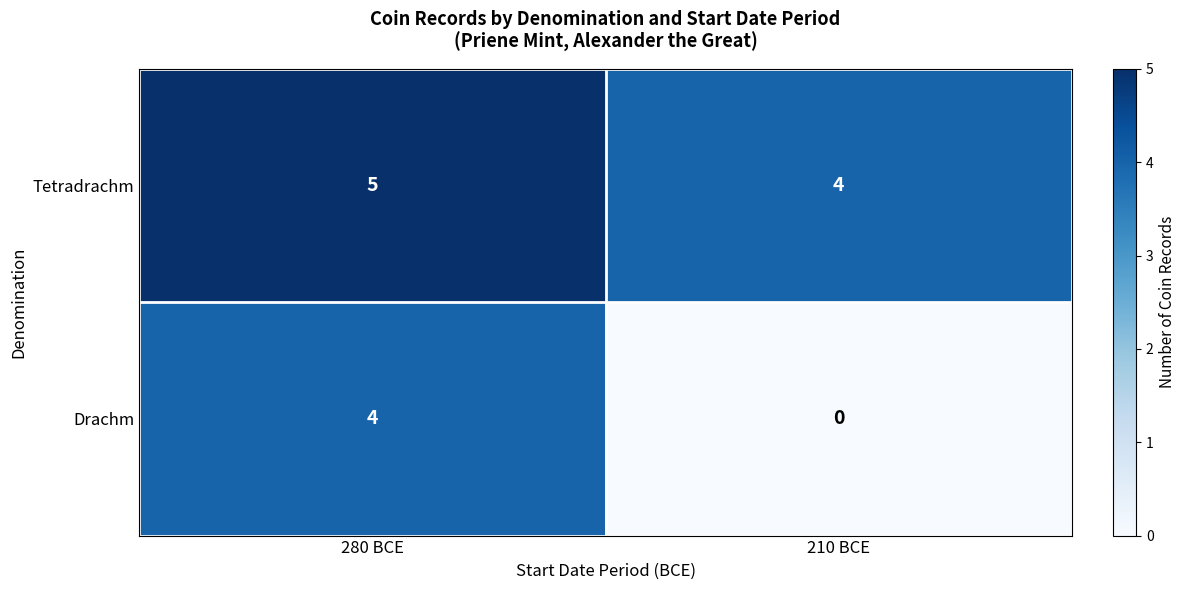

Rank the series by their maximum value, from lowest to highest.

Drachm, Tetradrachm